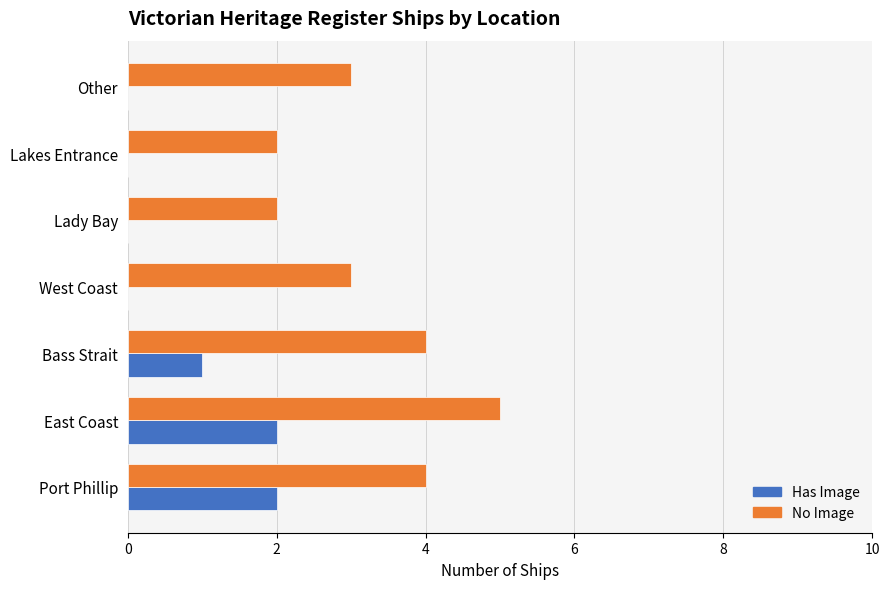

Read the No Image value at Bass Strait.

4